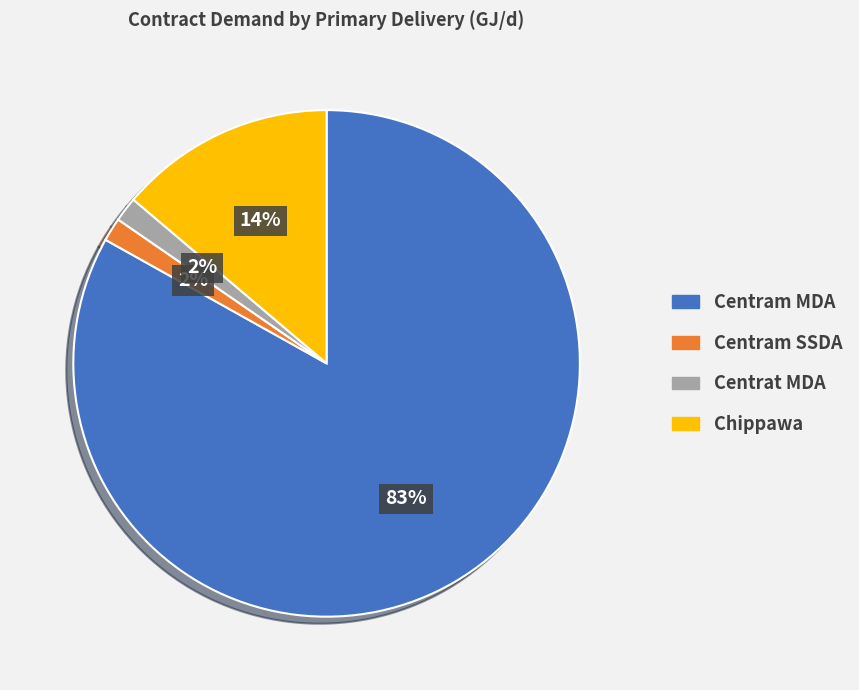

What is the largest slice in the pie chart?

Centram MDA